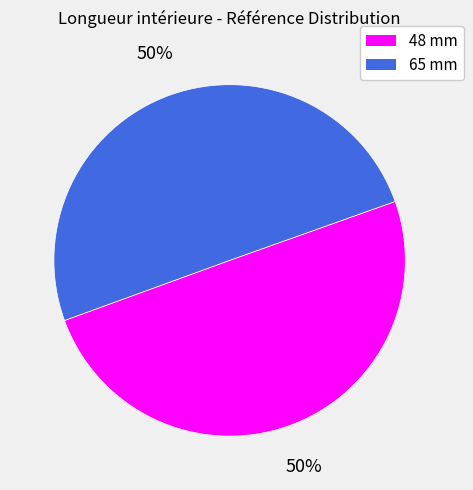

To the nearest percent, what is the average slice percentage?

50%